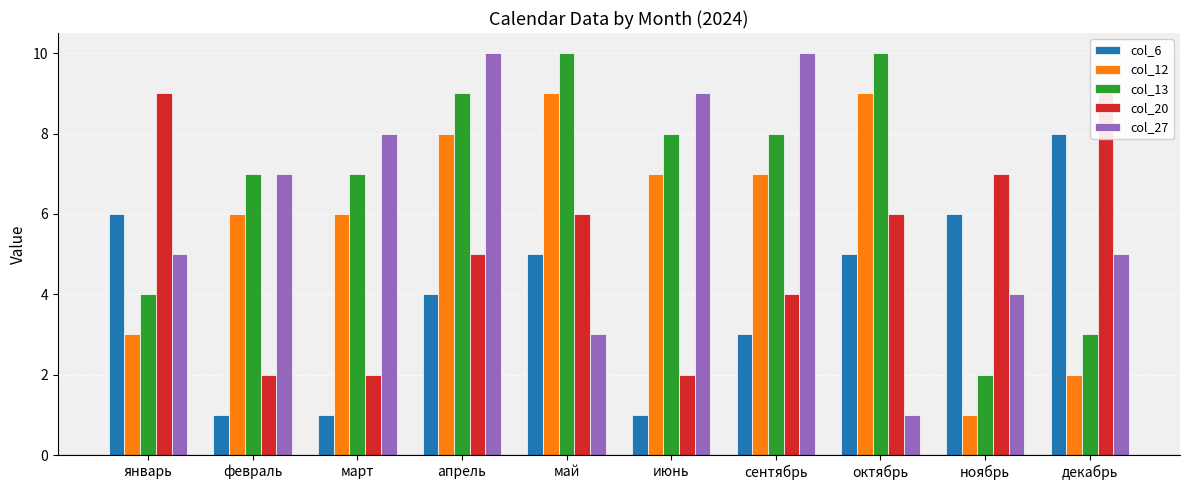

Read the col_12 value at апрель.

8